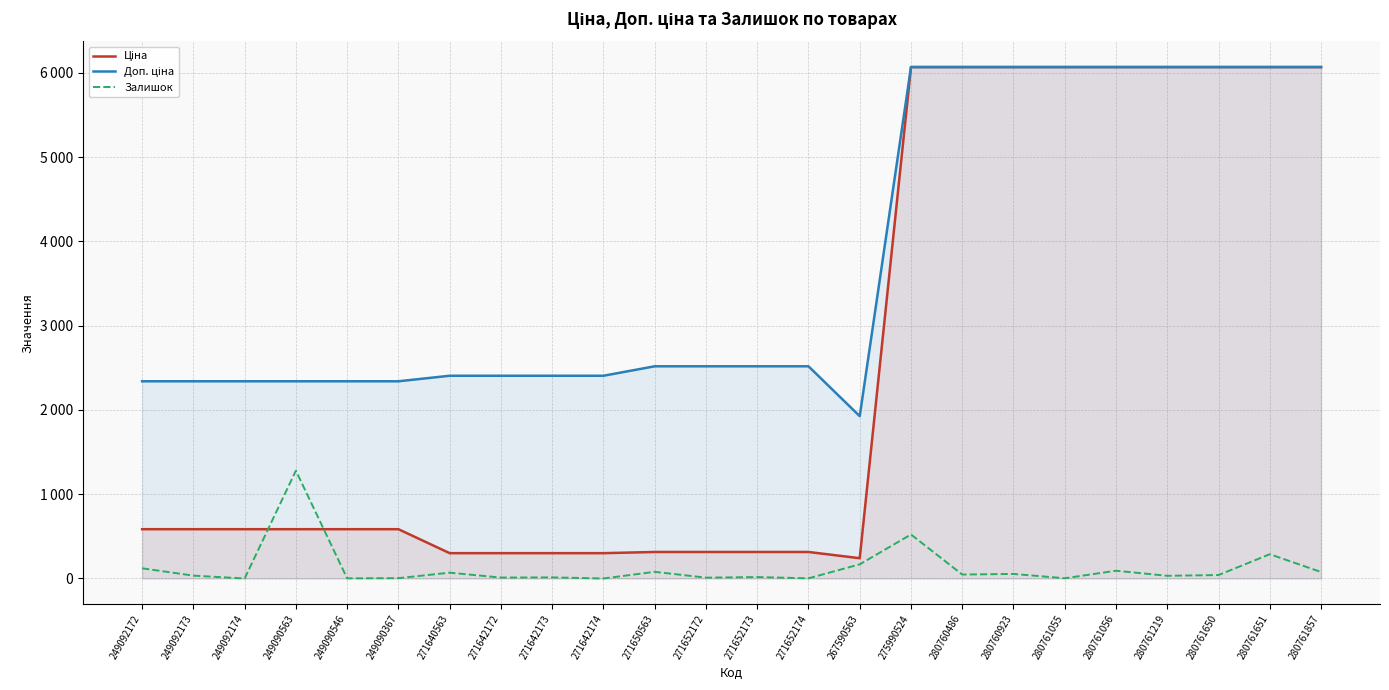

What is the approximate value of Залишок at 271640563?

69.0